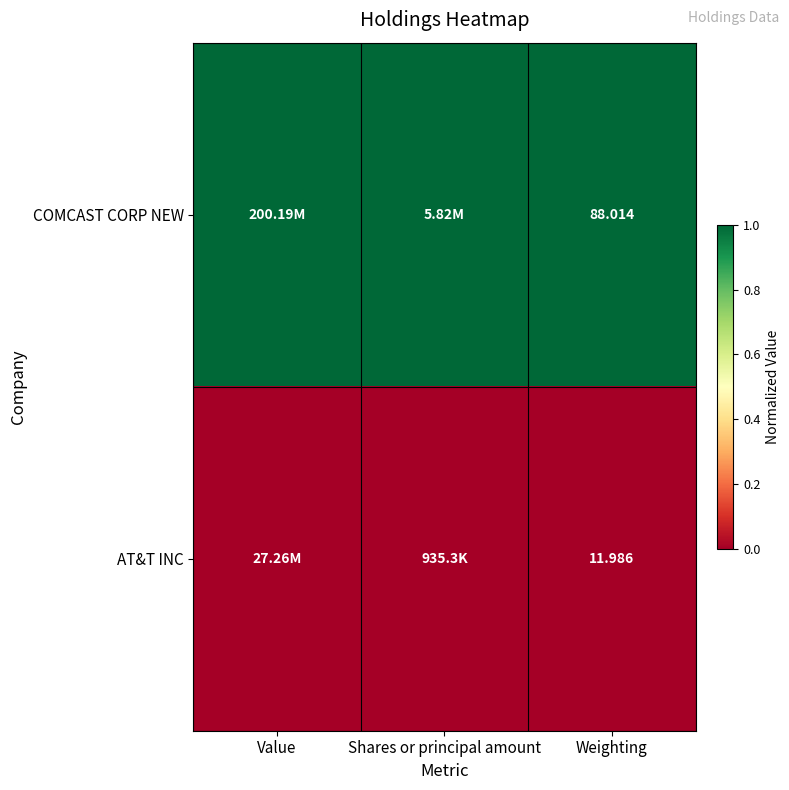

At Weighting, list the series in order from largest to smallest.

COMCAST CORP NEW, AT&T INC